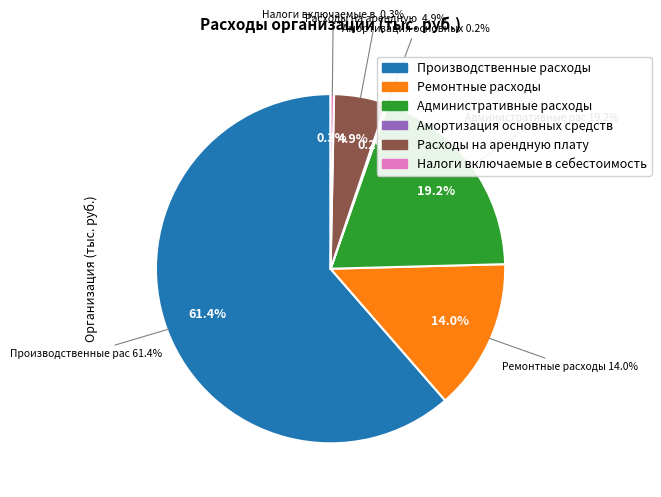

Do Расходы на арендную плату and Административные расходы together represent more than half of the pie?

No